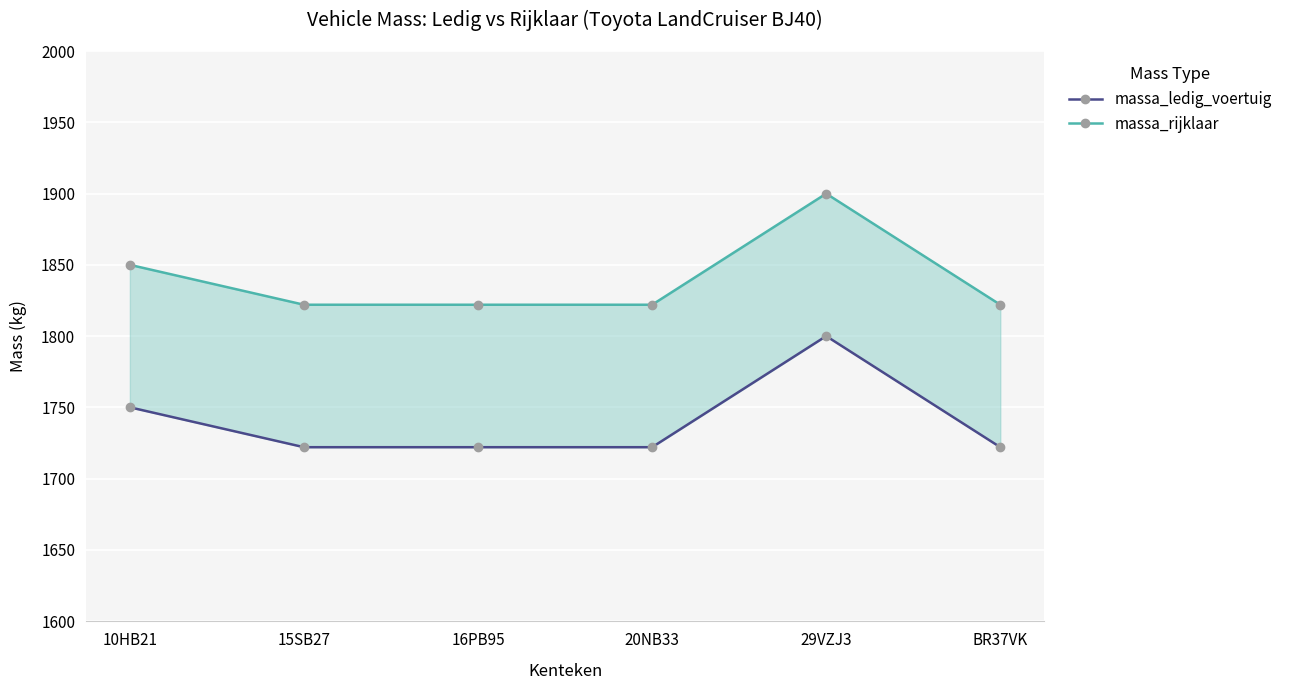

The value of massa_ledig_voertuig at 15SB27 is 1722. True or false?

True